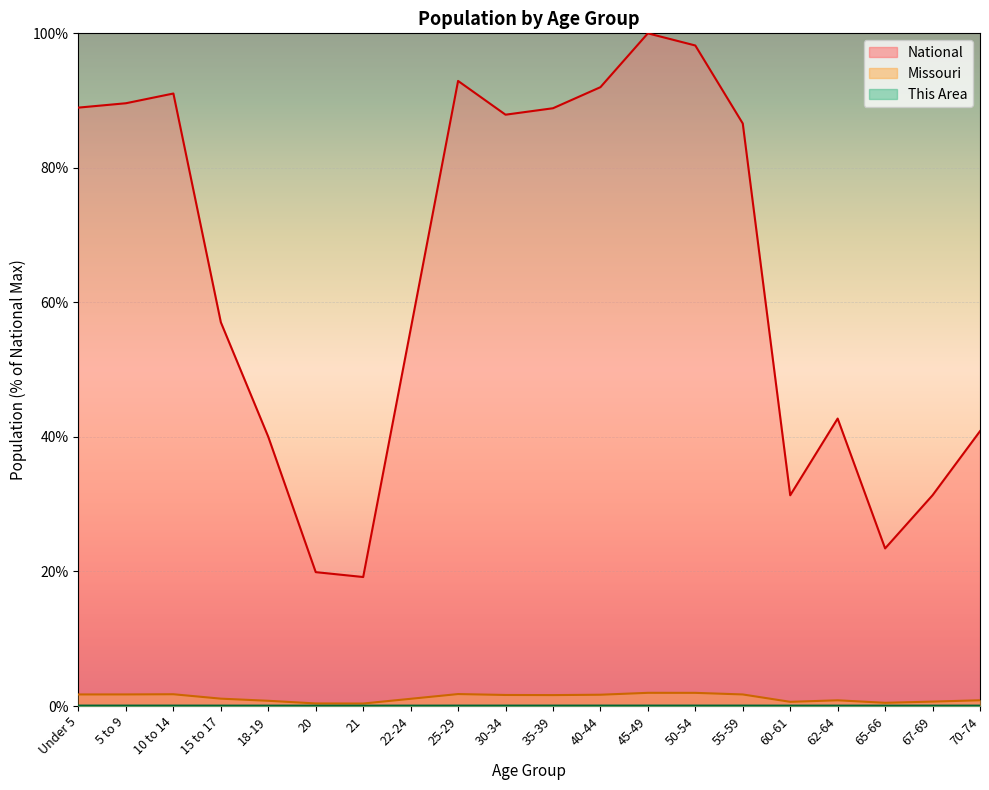

Is the value of This Area at Under 5 greater than the value of National at 22-24?

No